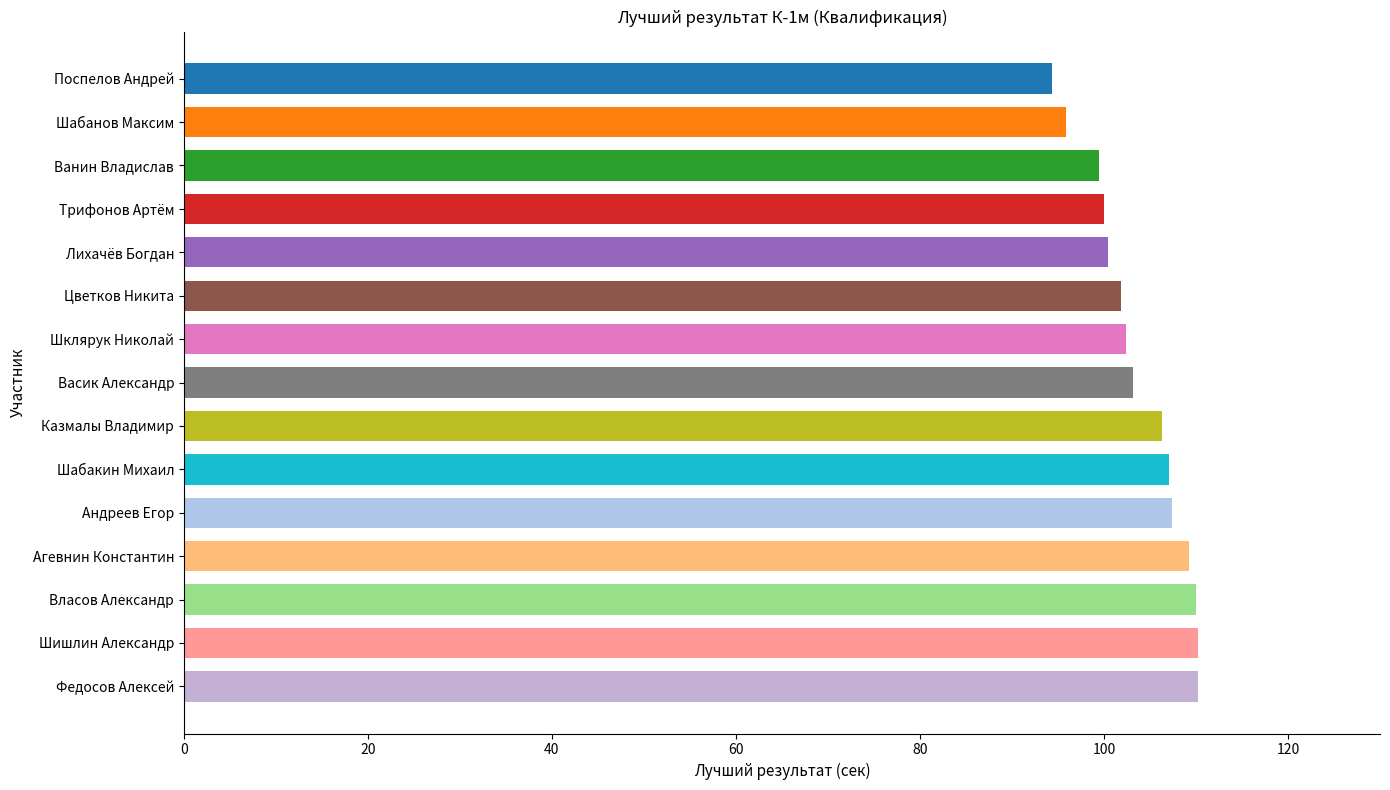

What is the difference between the values at Шабакин Михаил and Васик Александр?

3.9